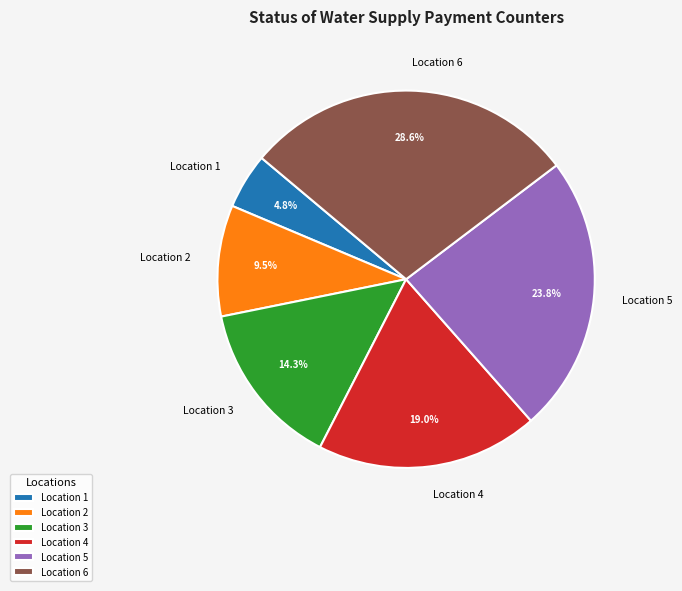

Between Location 3 and Location 5, which is larger?

Location 5